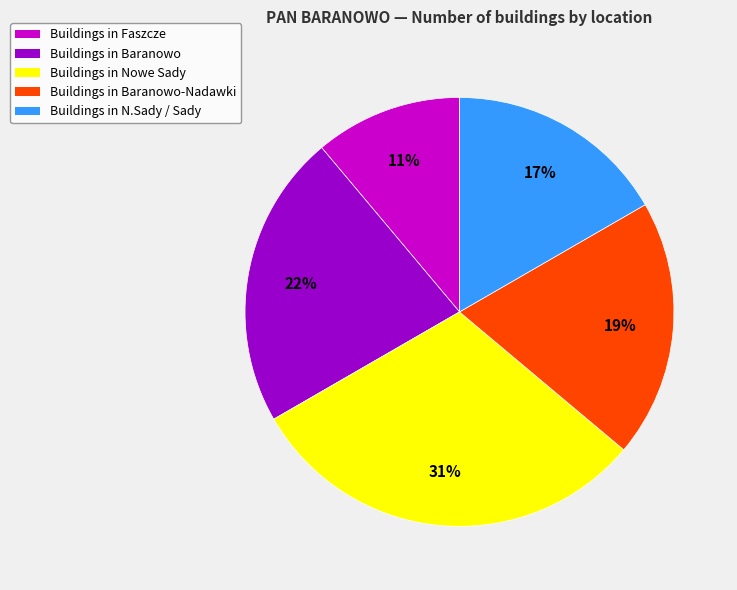

To the nearest percent, what is the average slice percentage?

20%